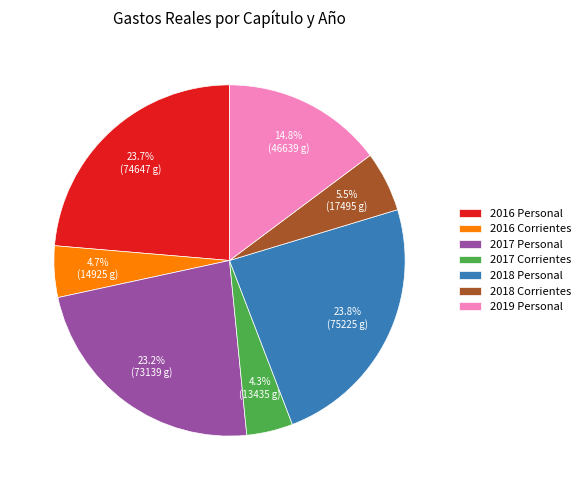

Combined, do 2016 Corrientes and 2017 Personal account for over 50%?

No